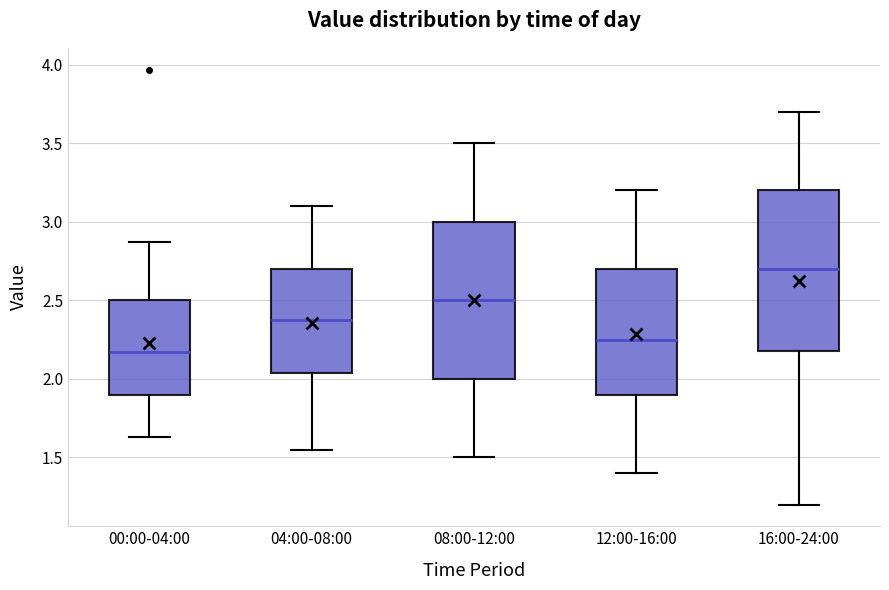

Which box's median line is the highest?

16:00-24:00